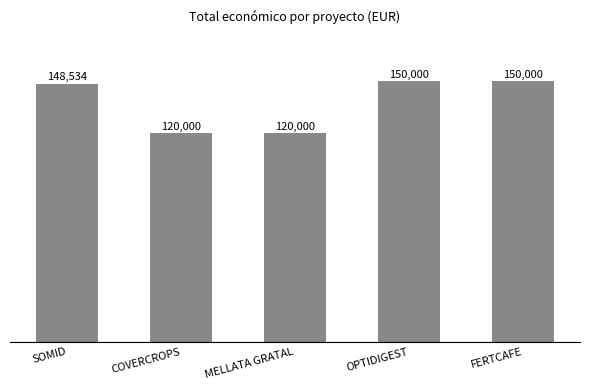

What is the difference between the values at FERTCAFE and SOMID?

1466